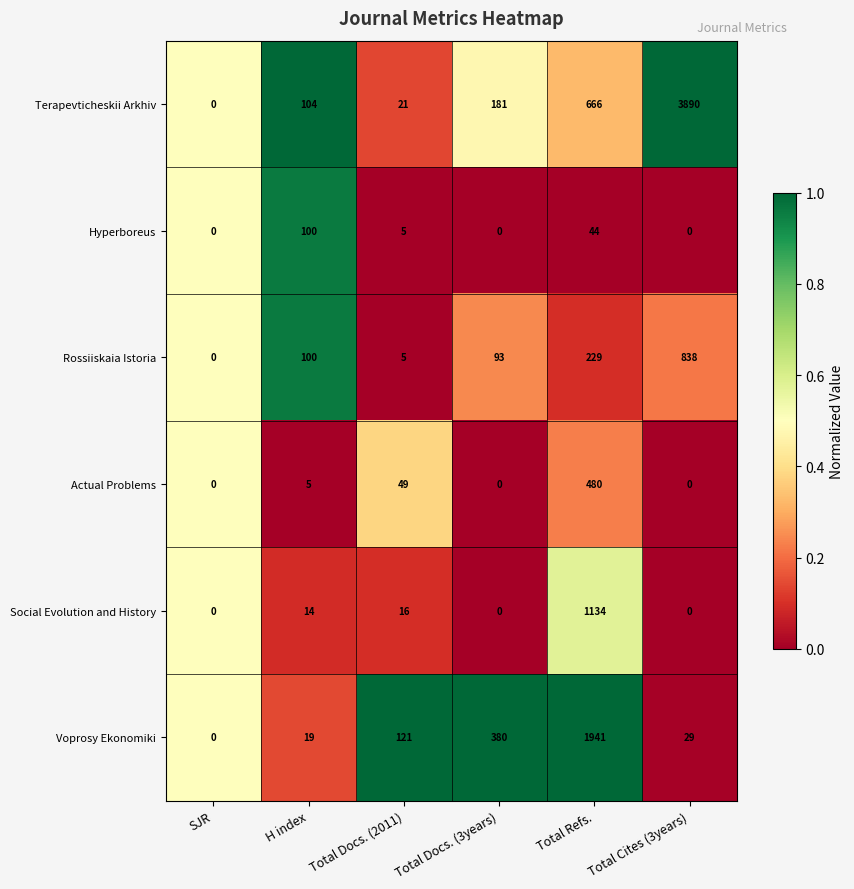

At which label does Actual Problems reach its peak?

Total Refs.